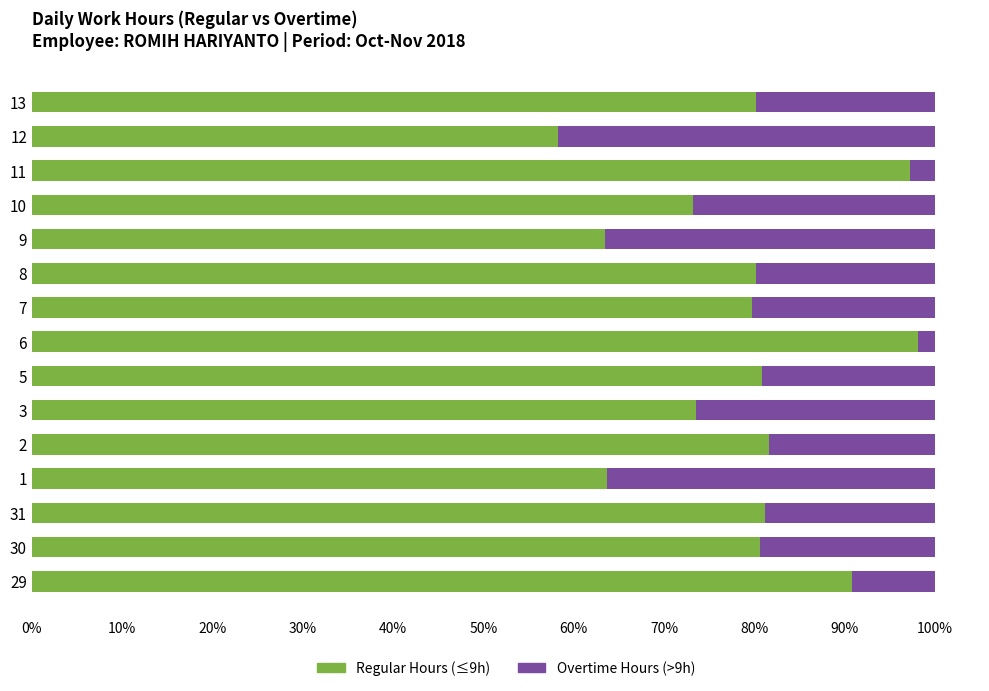

What is the total value across all series at 8?

100.0